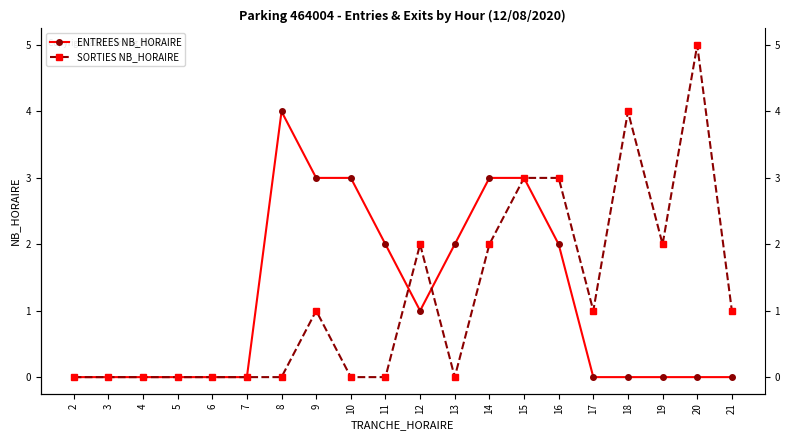

At which category is the sum across all series the highest?

15